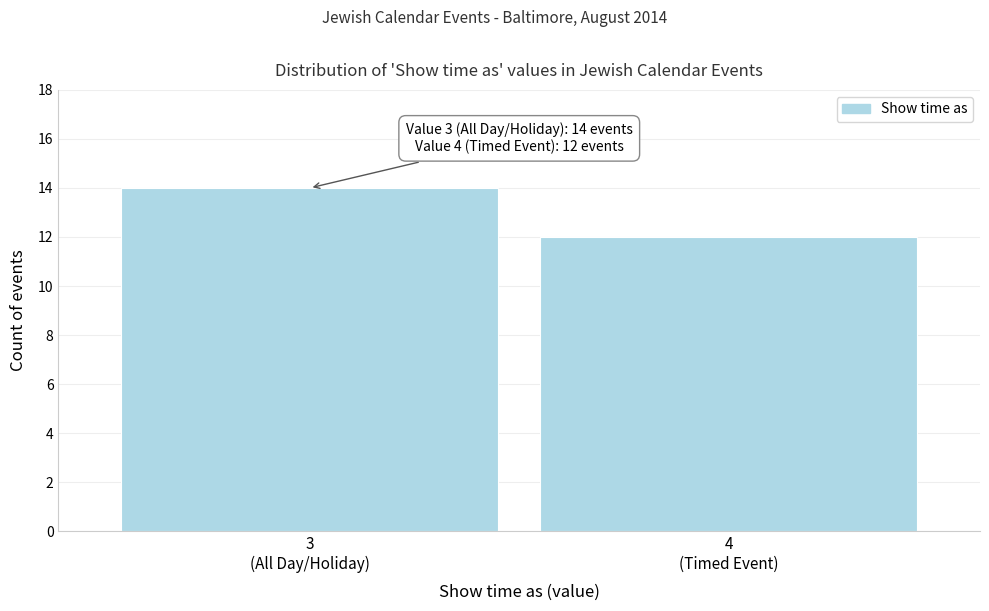

Reading right to left, list all the values displayed in this chart.

12	14